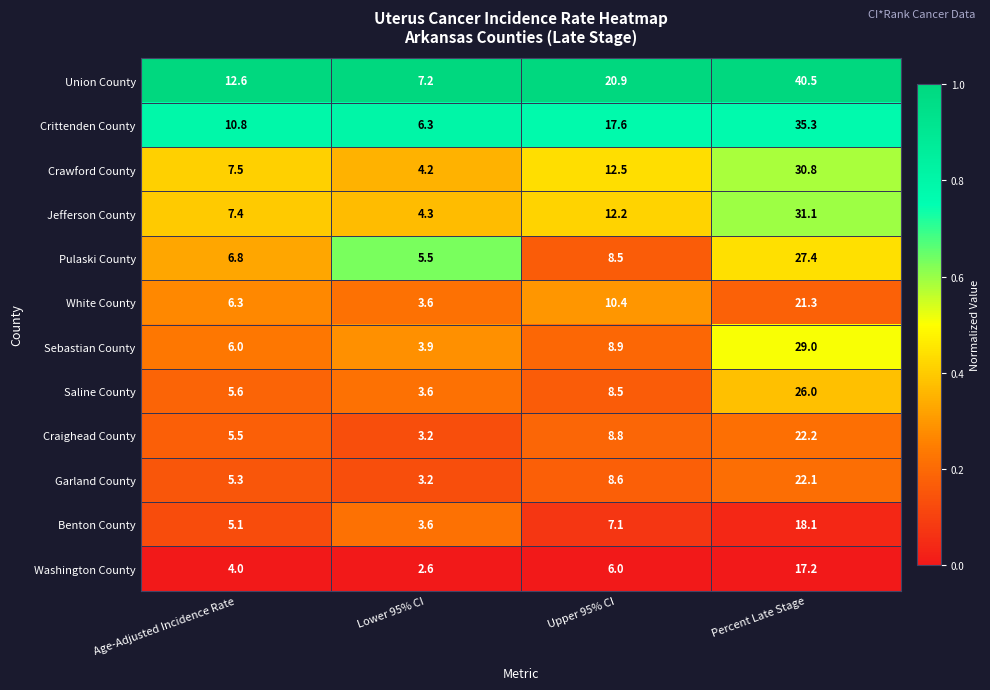

At which category does the chart reach its minimum across all series?

Lower 95% CI